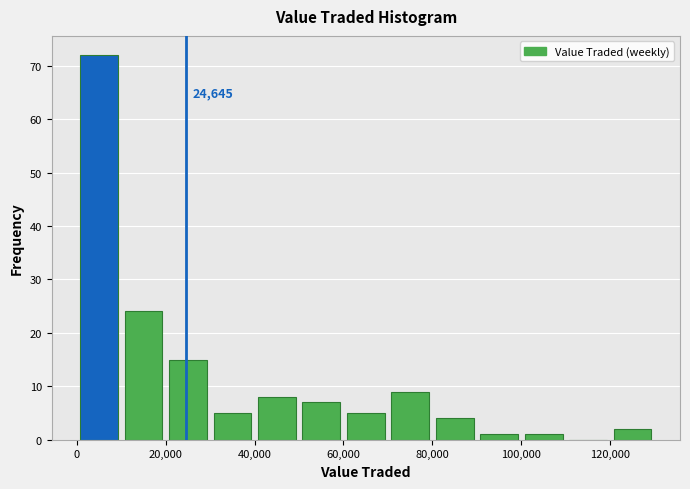

Over which range of the x-axis is the bar tallest?

0 to 10000